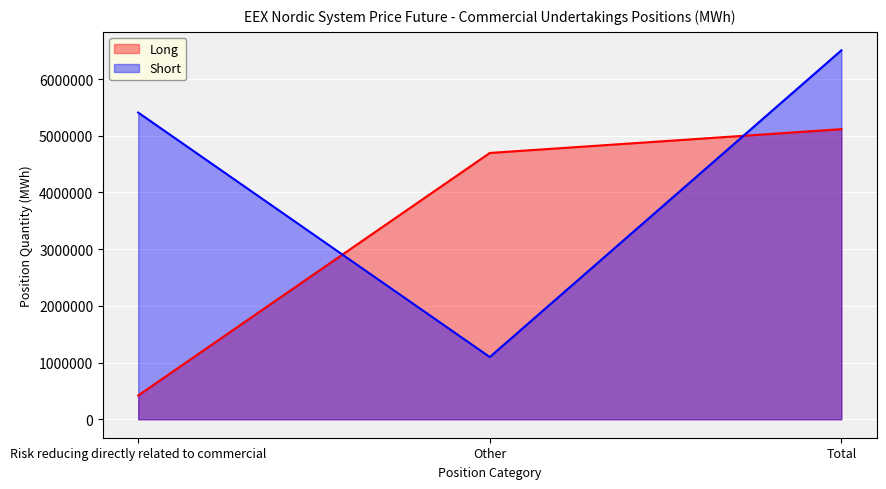

True or false: Long has a value of 2609587 at Other.

False